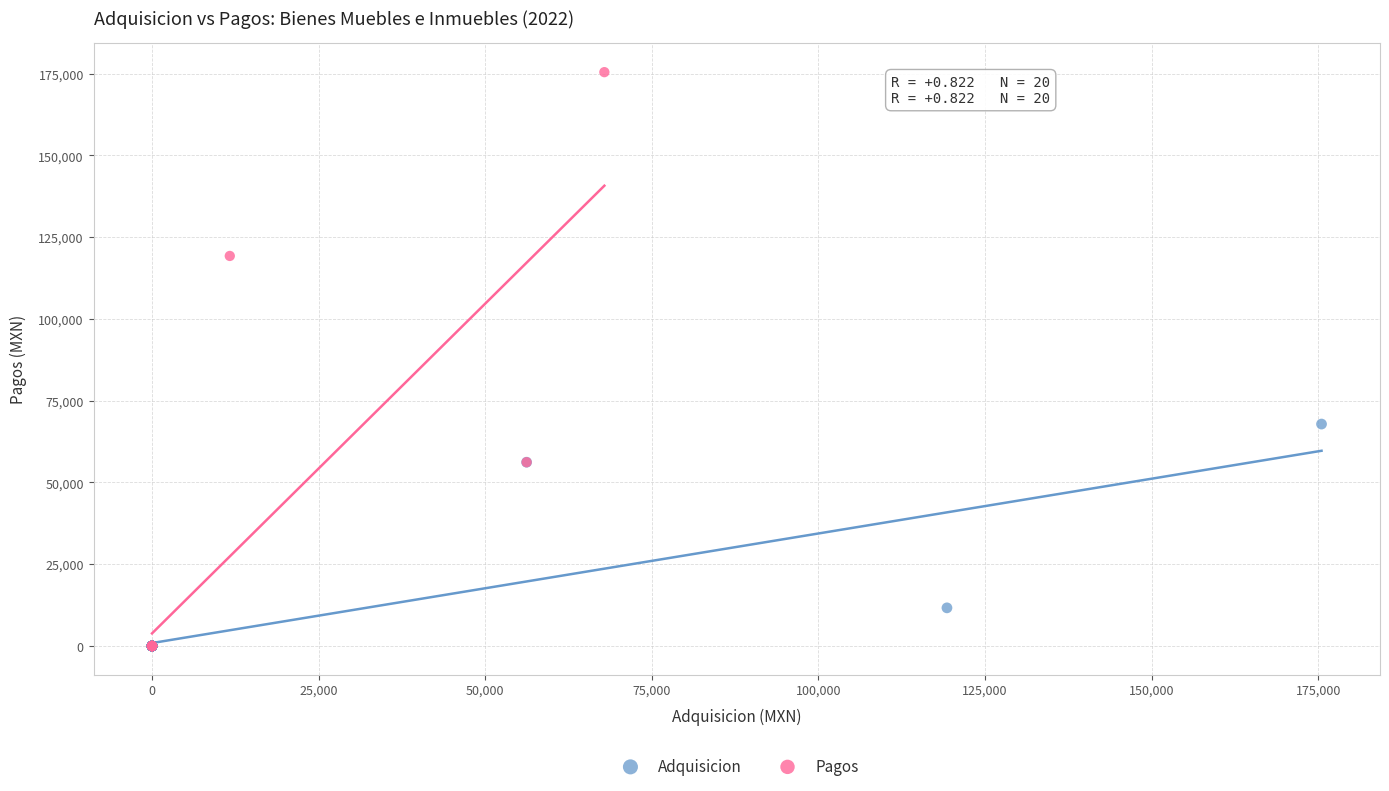

Which series contains the highest Y value?

Pagos